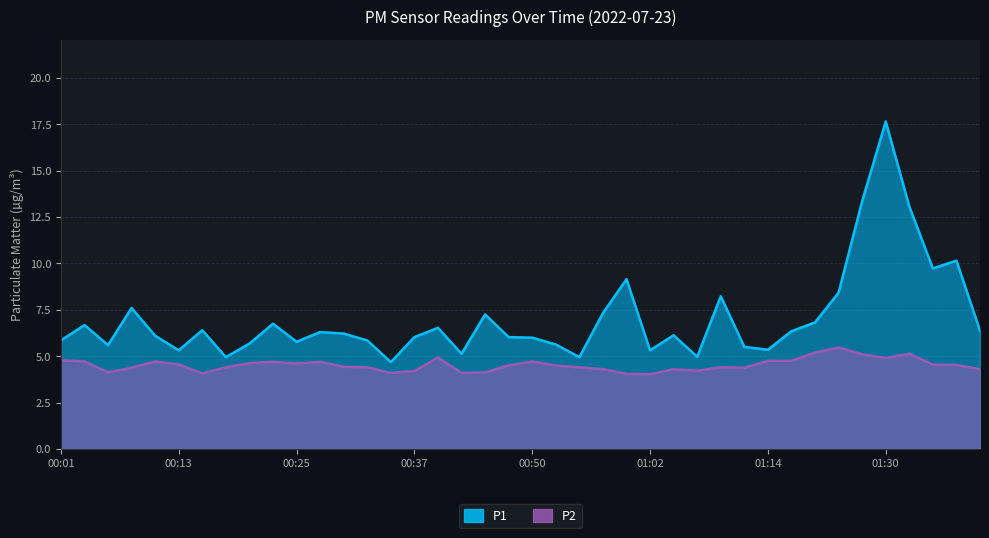

Reading left to right, transcribe all the data shown in this chart.

P1: 5.8	6.7	5.6	7.6	6.1	5.3	6.4	5.0	5.7	6.8	5.8	6.3	6.2	5.8	4.7	6.0	6.5	5.1	7.2	6.0	6.0	5.6	5.0	7.3	9.2	5.3	6.1	5.0	8.2	5.5	5.3	6.3	6.8	8.4	13.3	17.6	13.1	9.7	10.2	6.4
P2: 4.8	4.7	4.1	4.4	4.7	4.5	4.1	4.4	4.6	4.7	4.6	4.7	4.4	4.4	4.1	4.2	4.9	4.1	4.1	4.5	4.7	4.5	4.4	4.3	4.0	4.0	4.3	4.2	4.4	4.4	4.8	4.8	5.2	5.5	5.1	4.9	5.1	4.5	4.5	4.3